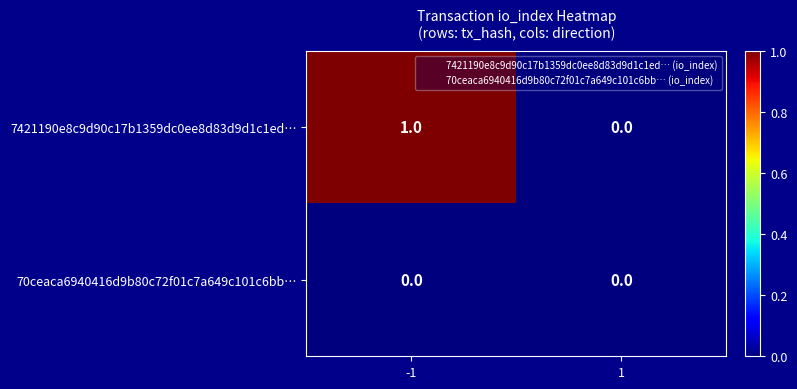

How many categories are shown in the chart?

2